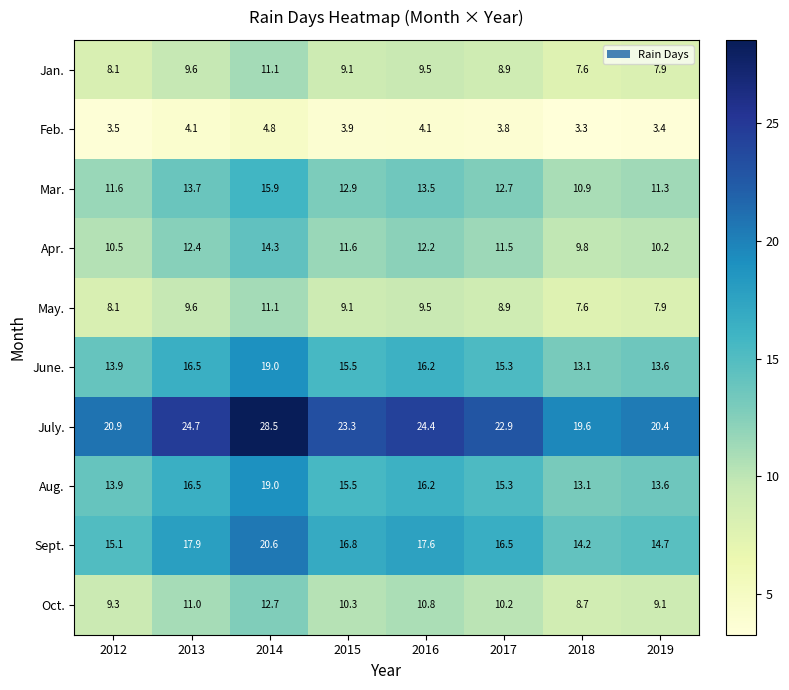

Read the Apr. value at 2018.

9.8